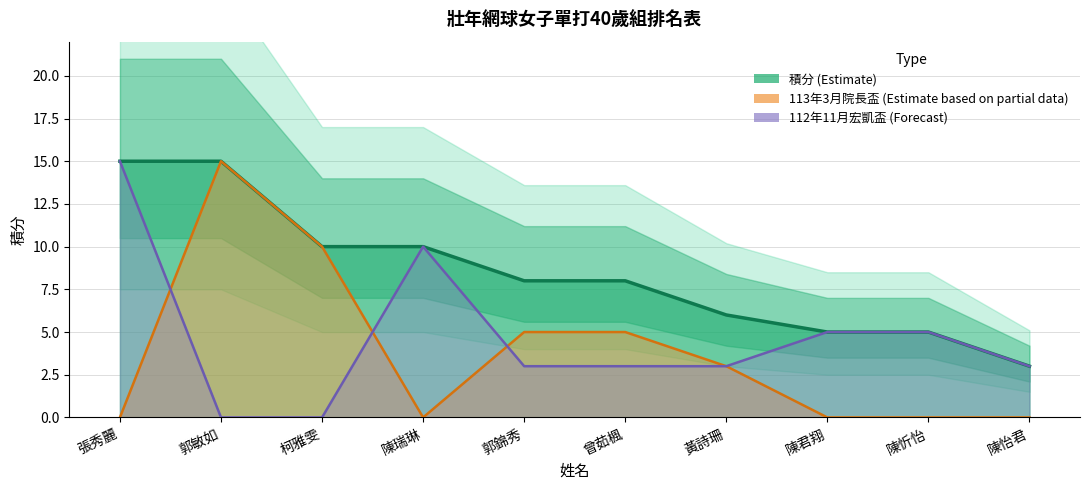

How many values in the 112年11月宏凱盃 series are below 3?

2